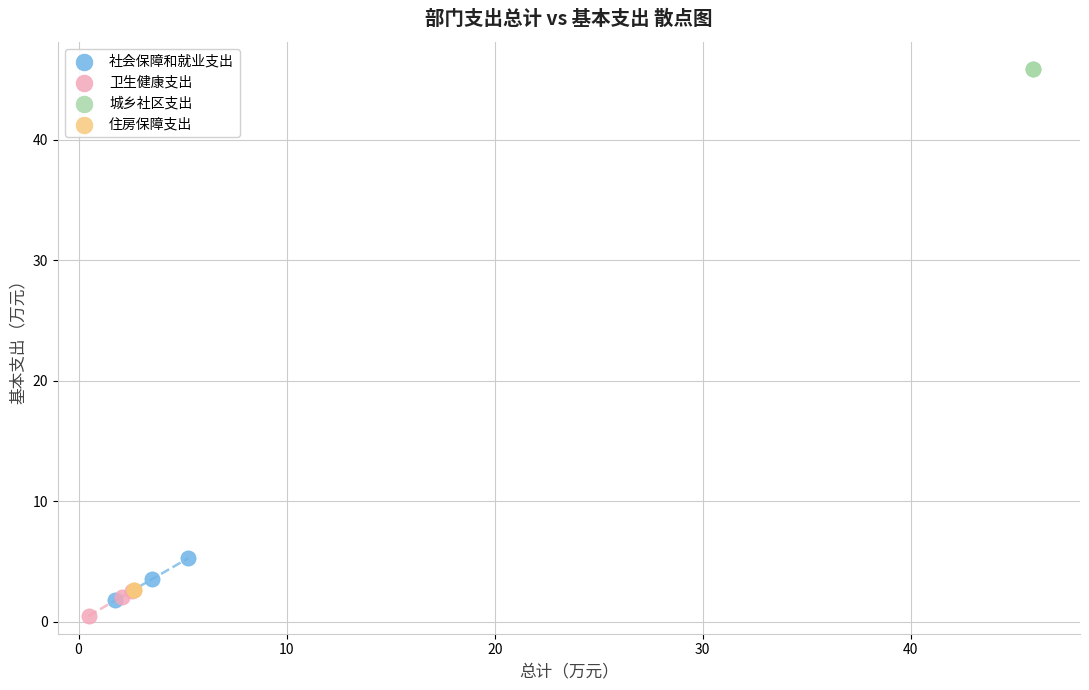

Which series contains the highest Y value?

城乡社区支出